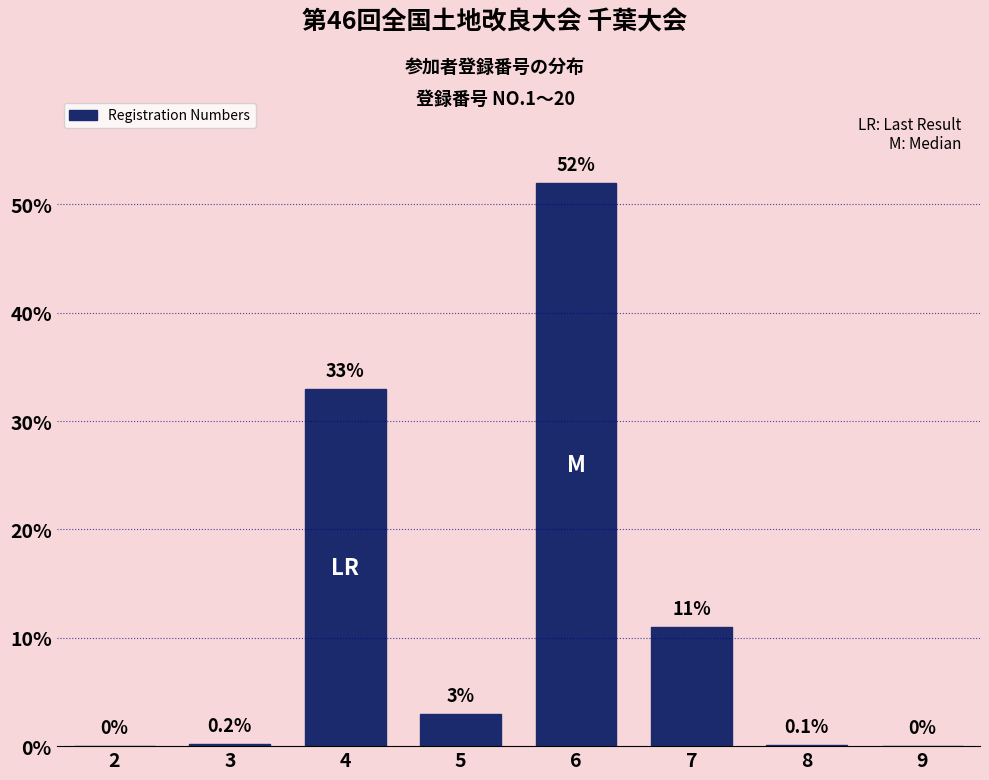

Reading left to right, extract all data points from this chart.

2=0.0	3=0.2	4=33.0	5=3.0	6=52.0	7=11.0	8=0.1	9=0.0